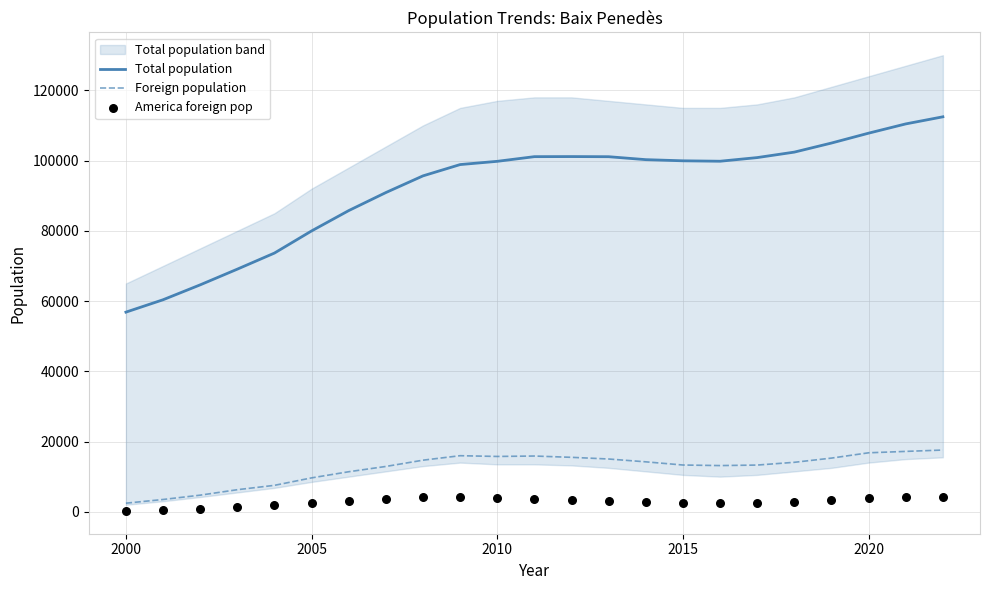

What are all the series names shown in the legend?

Total population, Foreign population, America foreign pop